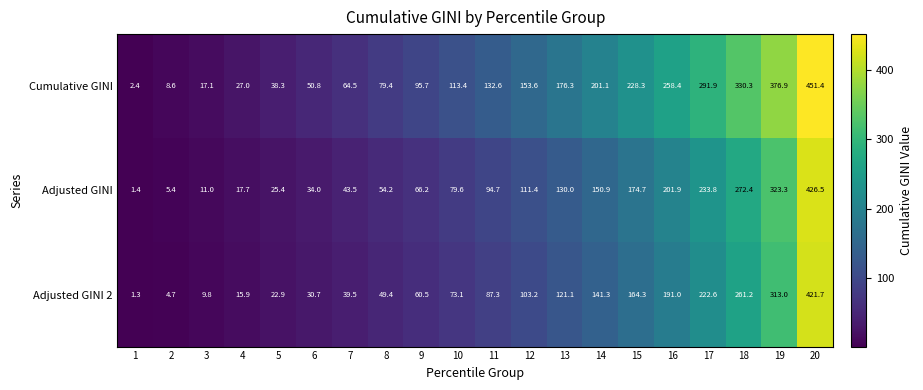

What is the sum of all Cumulative GINI values?

3098.0